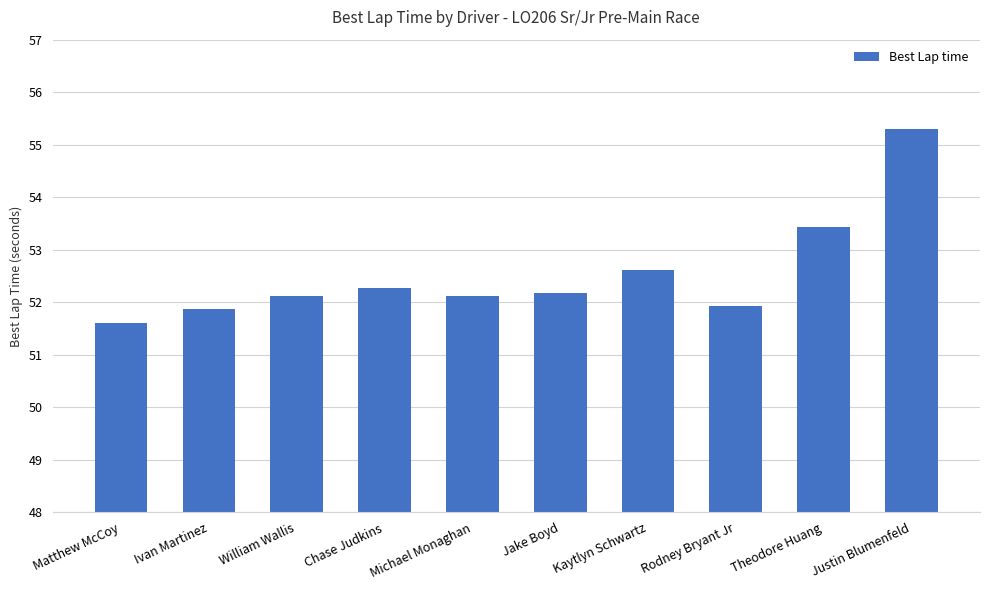

The value at Jake Boyd is 18.0. True or false?

False